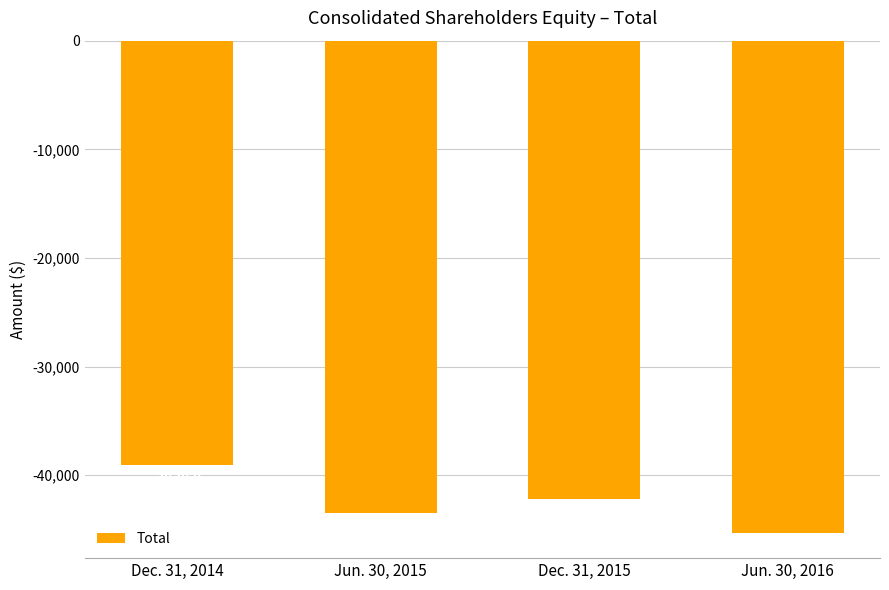

What position from the left is Dec. 31, 2014?

1